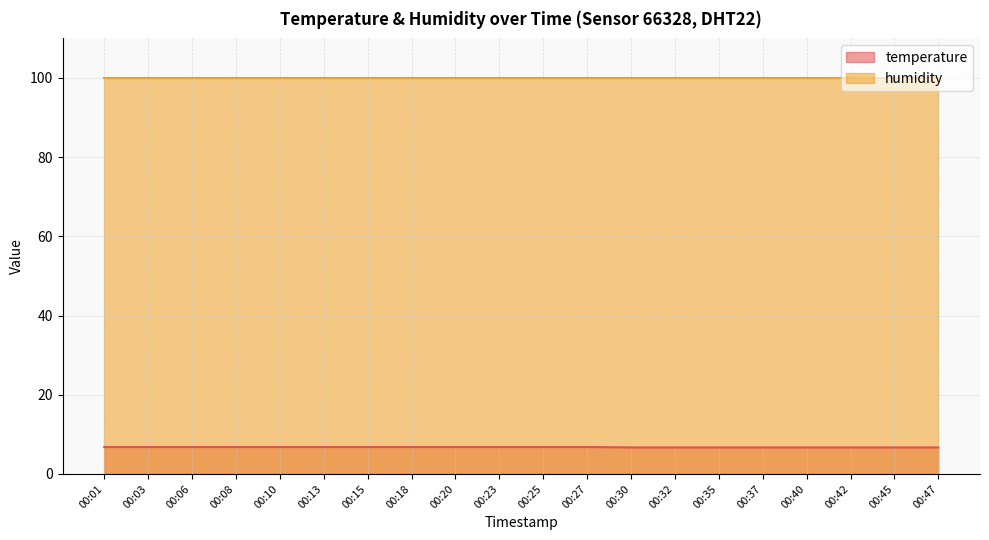

Which category has the highest value across all series?

00:01